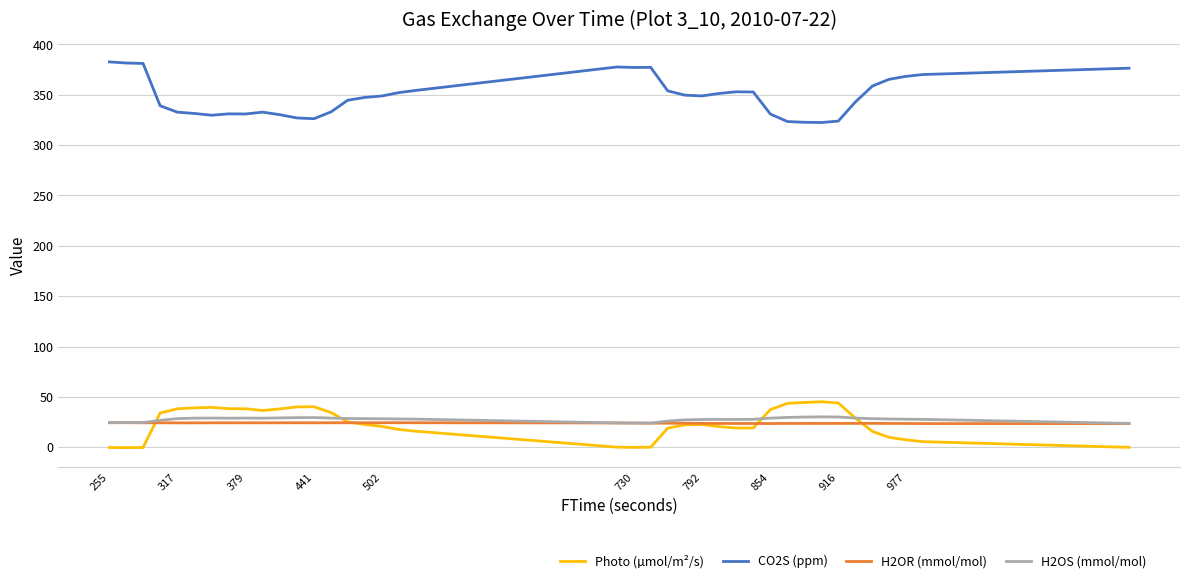

What is the maximum value shown in the chart?

382.6